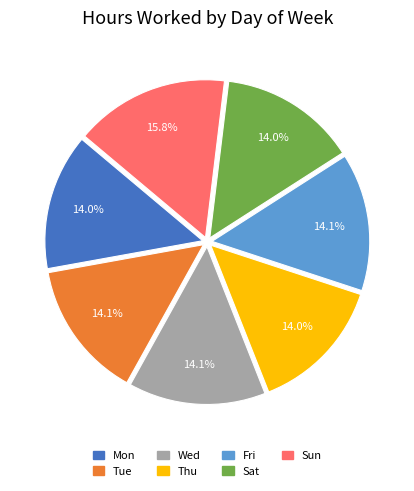

Is Sat the majority of the pie?

No